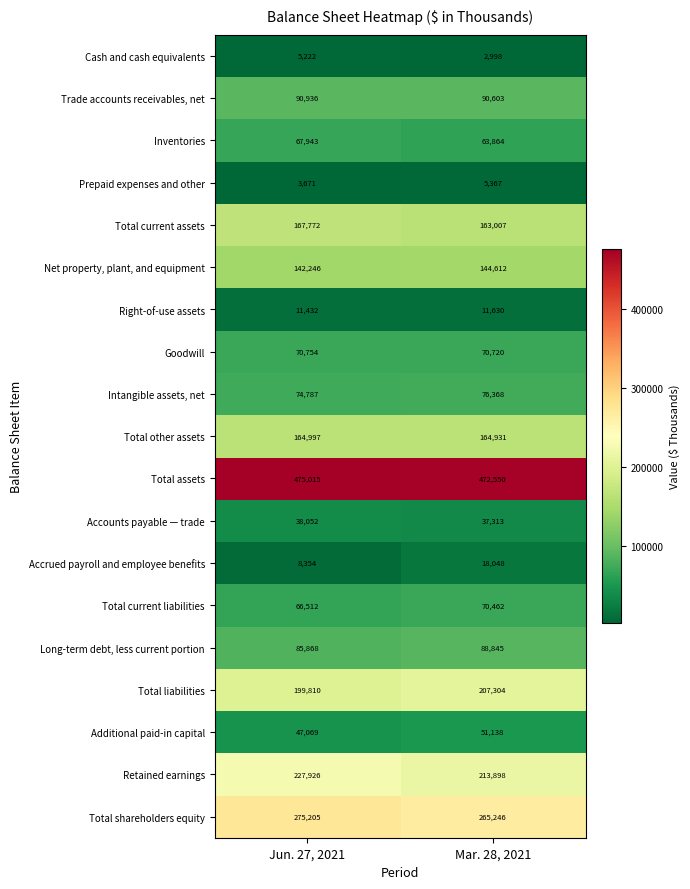

Is the value of Intangible assets, net at Mar. 28, 2021 greater than the value of Accounts payable — trade at Jun. 27, 2021?

Yes